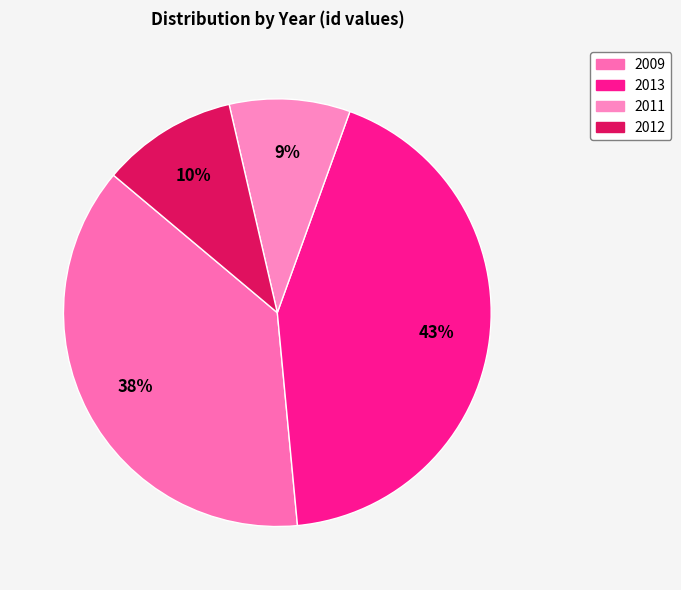

How many slices are in this pie chart?

4